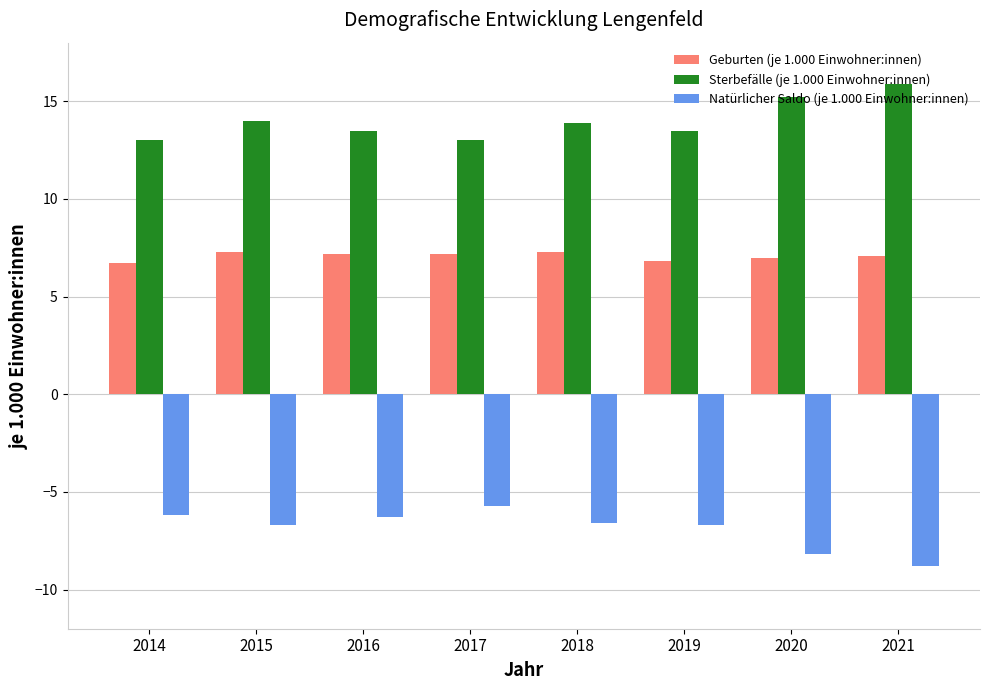

The value of Sterbefälle (je 1.000 Einwohner:innen) at 2019 is 13.5. True or false?

True